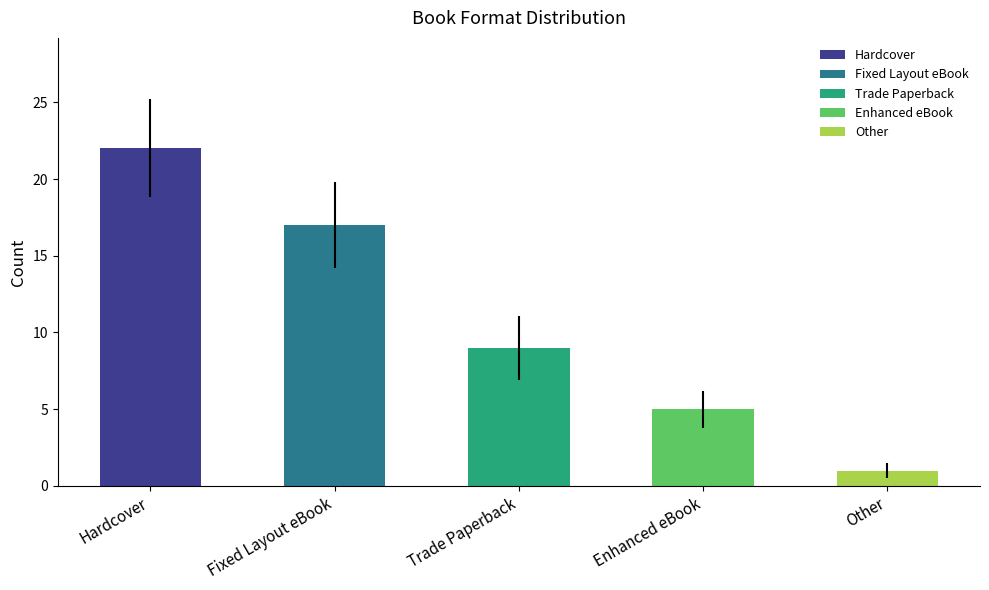

At which label does the data first exceed 9?

Hardcover